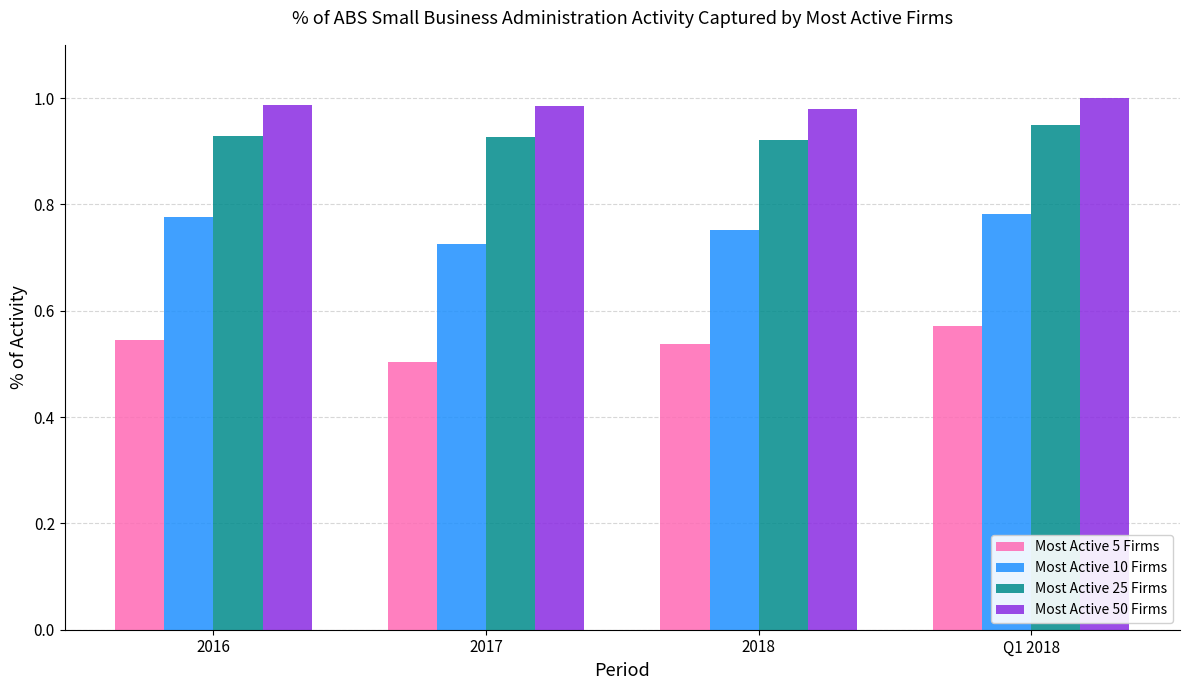

What is the difference between the highest and lowest values at Q1 2018?

0.4